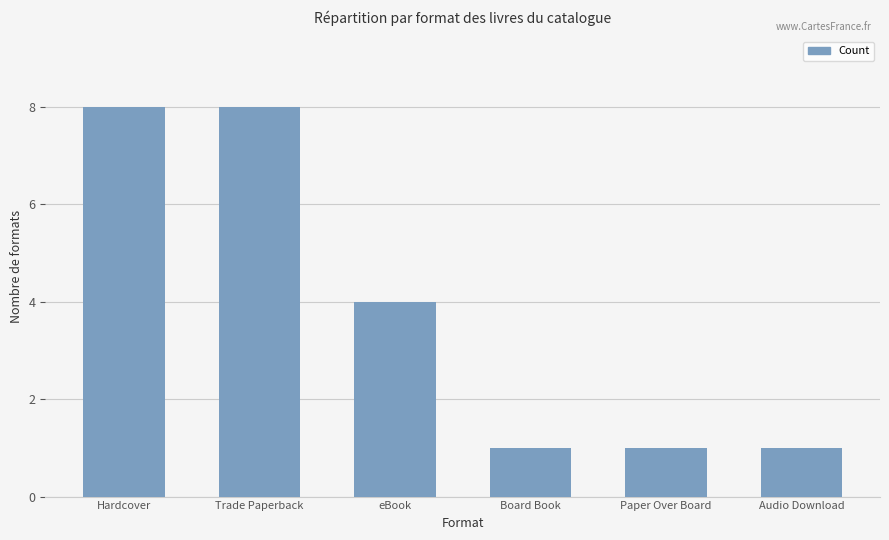

The value at Hardcover is 8. True or false?

True